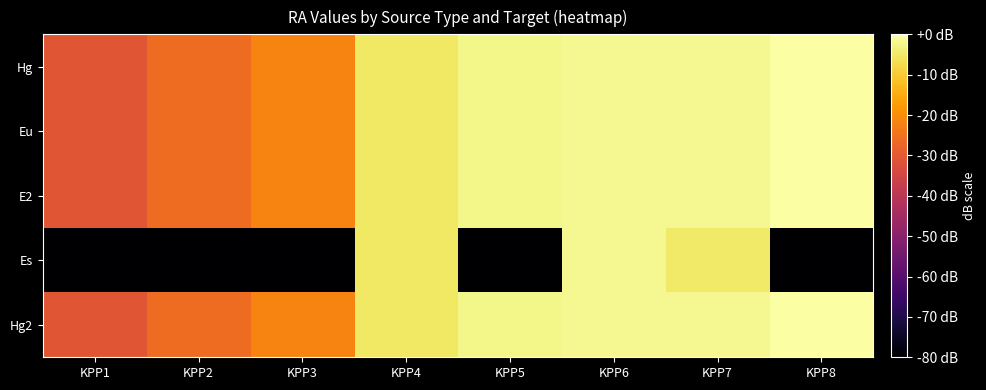

Which label corresponds to the largest value in the chart?

KPP8